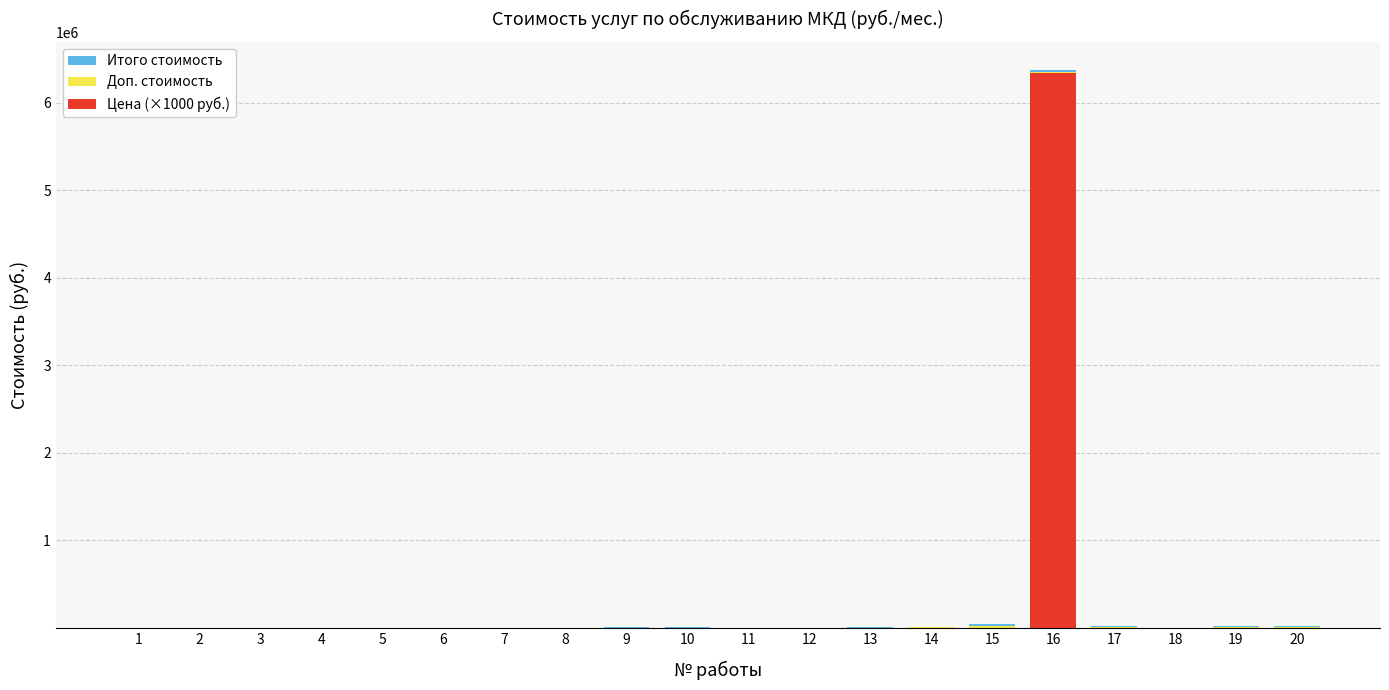

Are the bars grouped side by side (vs. stacked)?

No